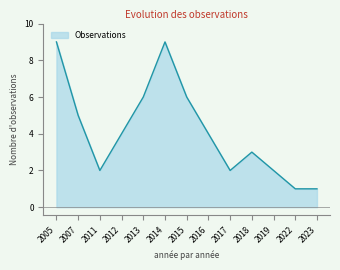

True or false: there are more than 2 points higher than both neighbors.

False